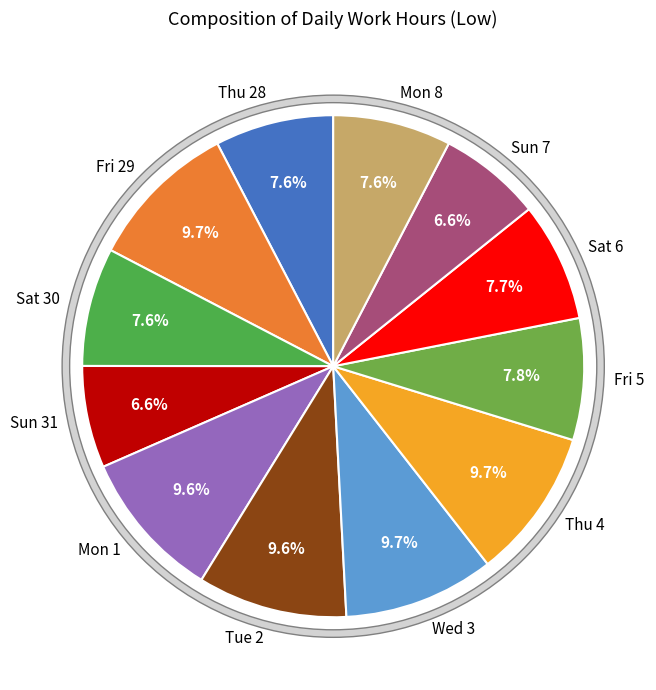

Count the number of slices in the pie.

12